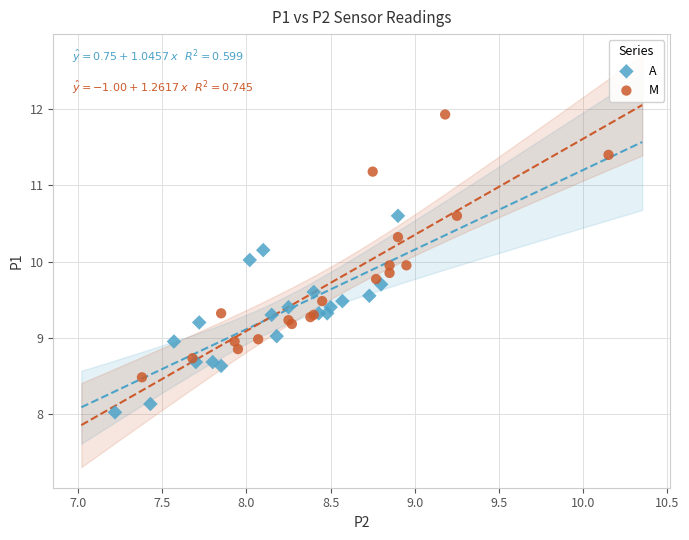

Which series contains the highest Y value?

M